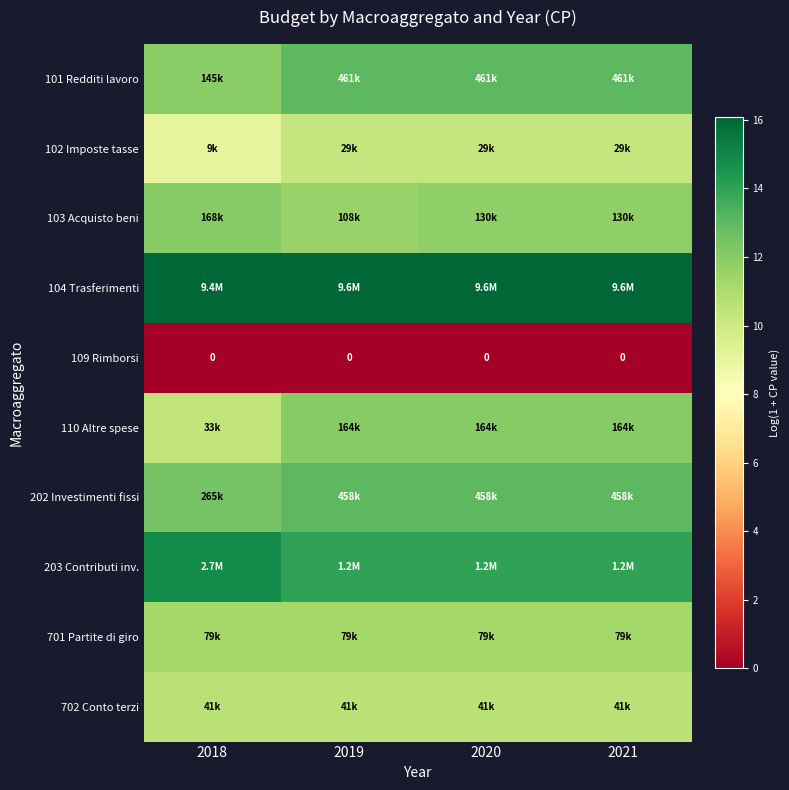

Is the value of 109 Rimborsi at 2021 greater than the value of 702 Conto terzi at 2020?

No